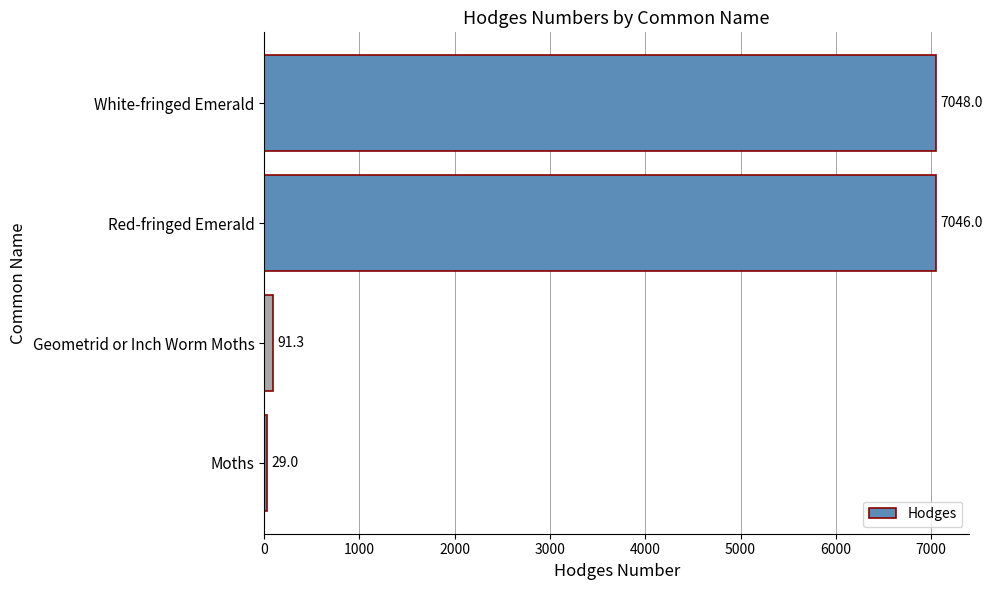

The chart shows a value of 3752.0 at Red-fringed Emerald. True or false?

False